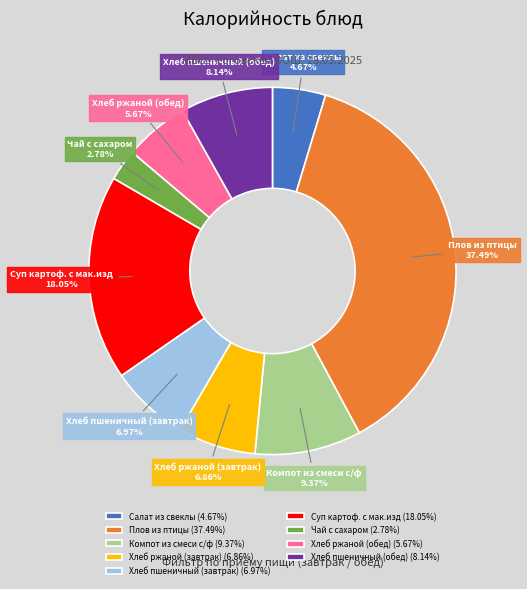

The Чай с сахаром slice represents 3% of the pie. True or false?

True